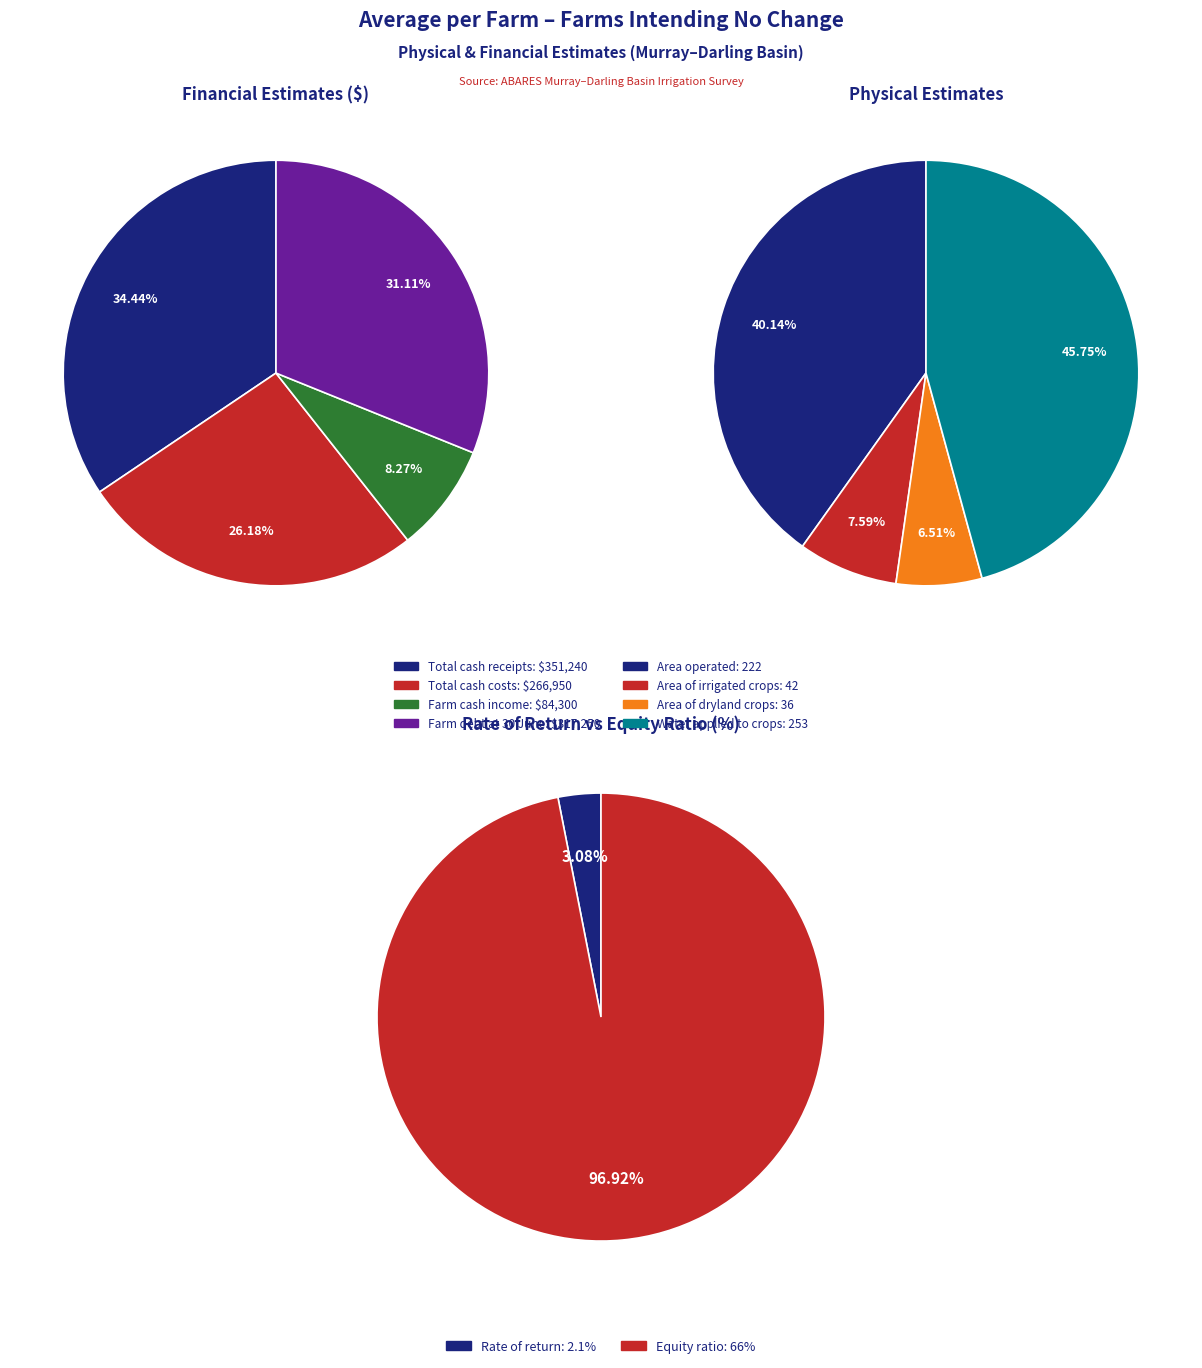

Which slice is the smallest?

Area of dryland crops